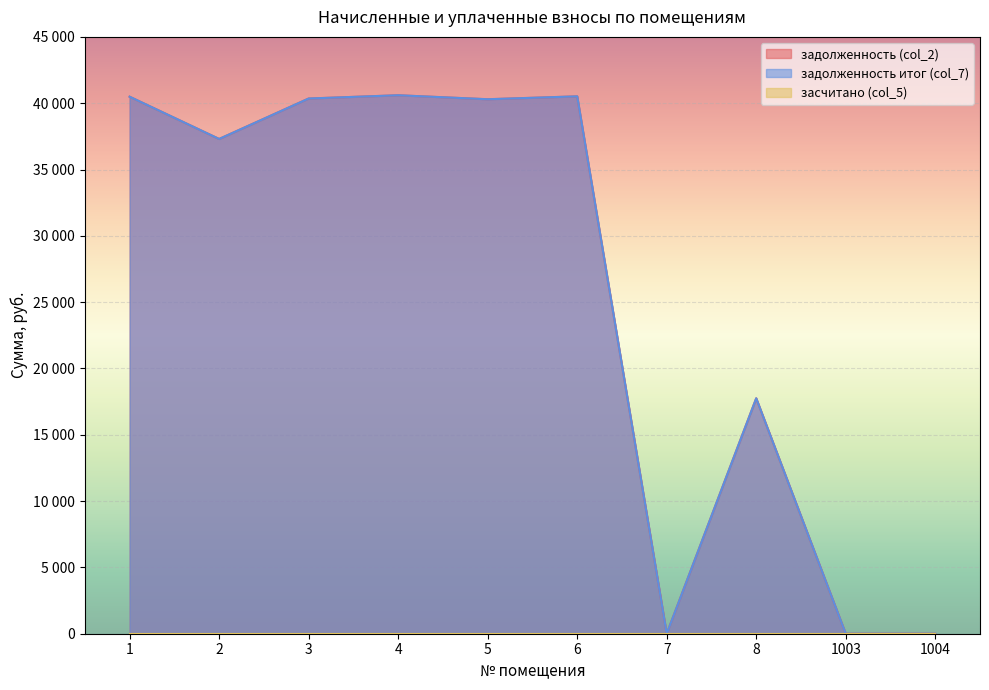

True or false: задолженность итог (col_7) and задолженность (col_2) intersect in this chart.

False